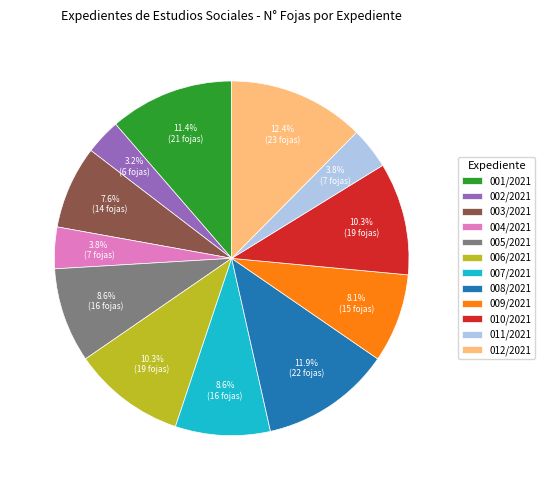

Is there a majority slice in this chart?

No